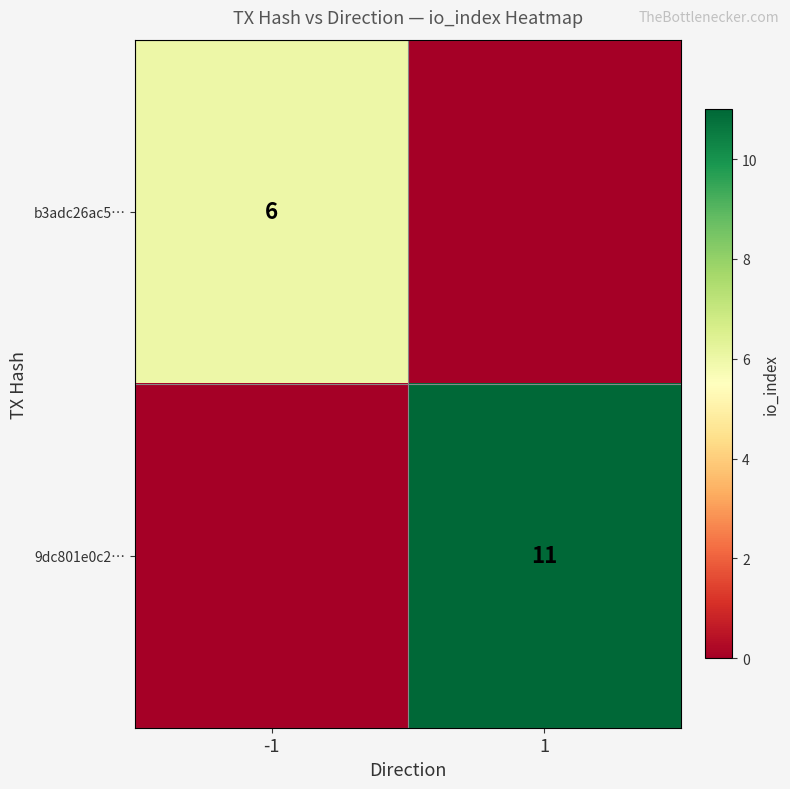

At which category does the chart reach its minimum across all series?

1